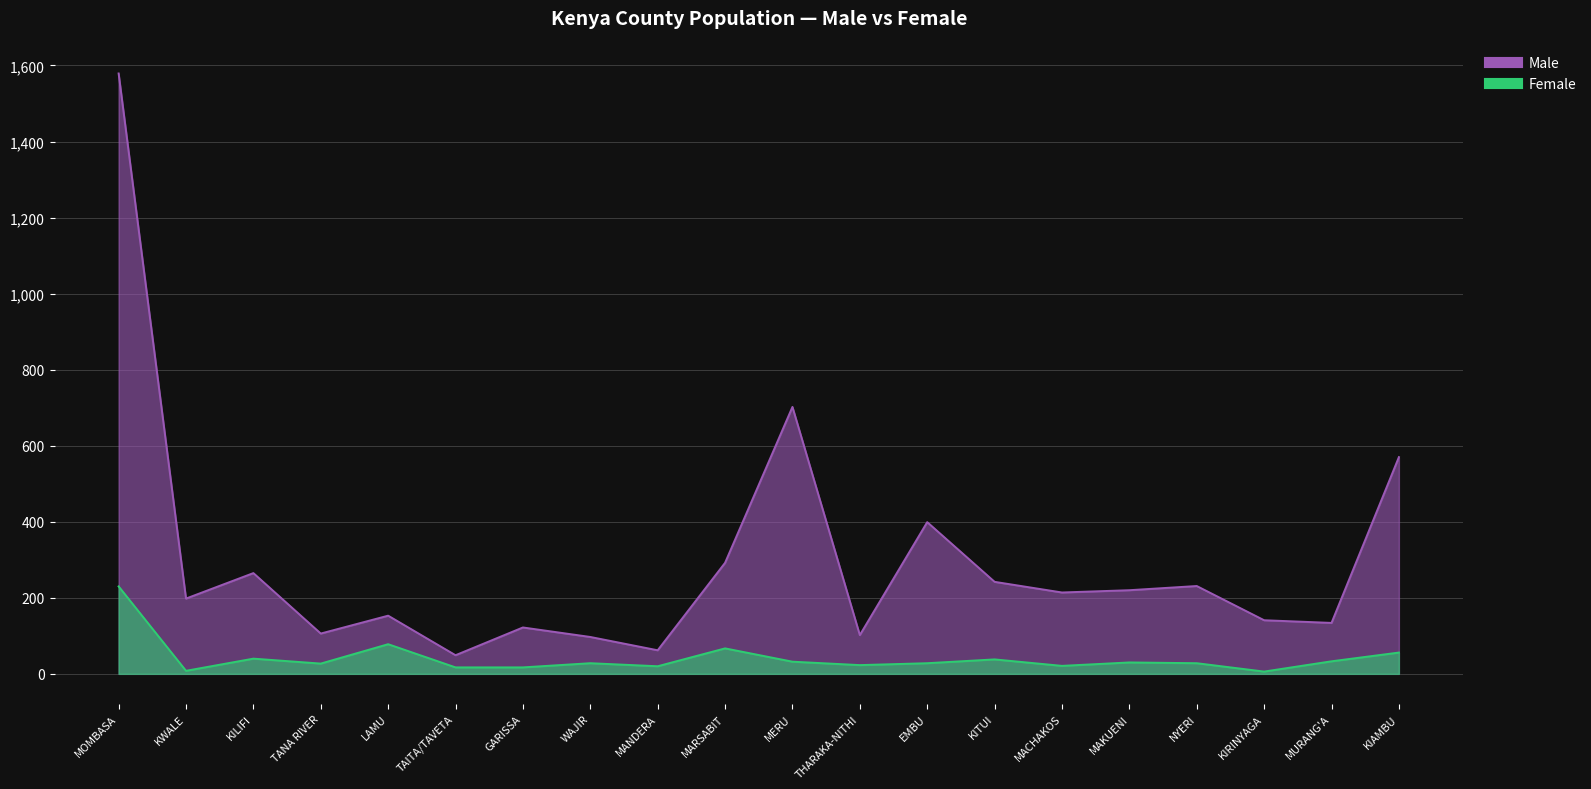

Reading left to right, extract all data points from this chart.

Male: 1579	198	265	106	153	49	122	97	62	292	702	102	399	242	214	220	231	141	134	570
Female: 230	8	40	27	78	17	17	28	20	67	32	23	28	38	21	30	28	6	33	56